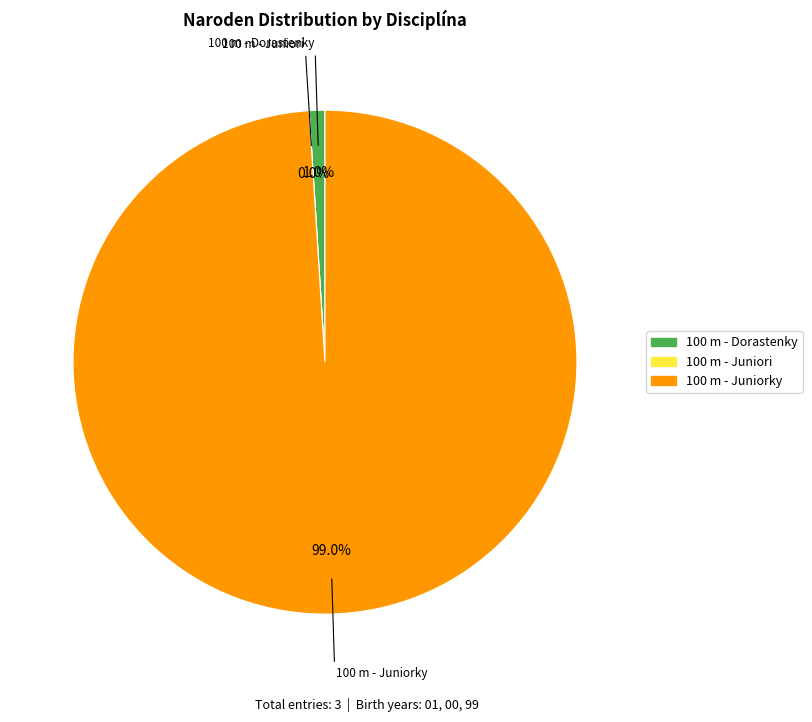

Which category accounts for the majority?

100 m - Juniorky